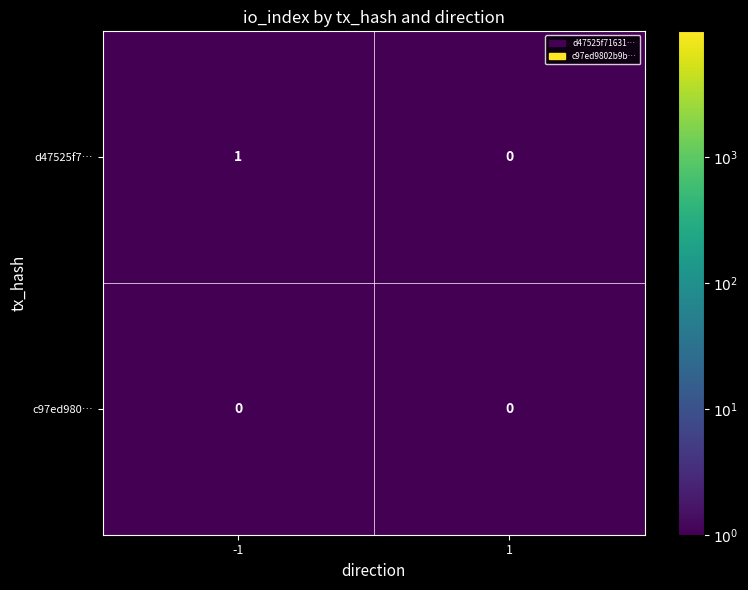

At which category is the sum across all series the highest?

-1